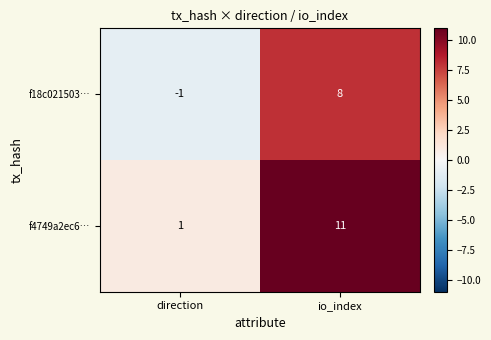

Rank the series by their maximum value, from highest to lowest.

f4749a2ec6…, f18c021503…